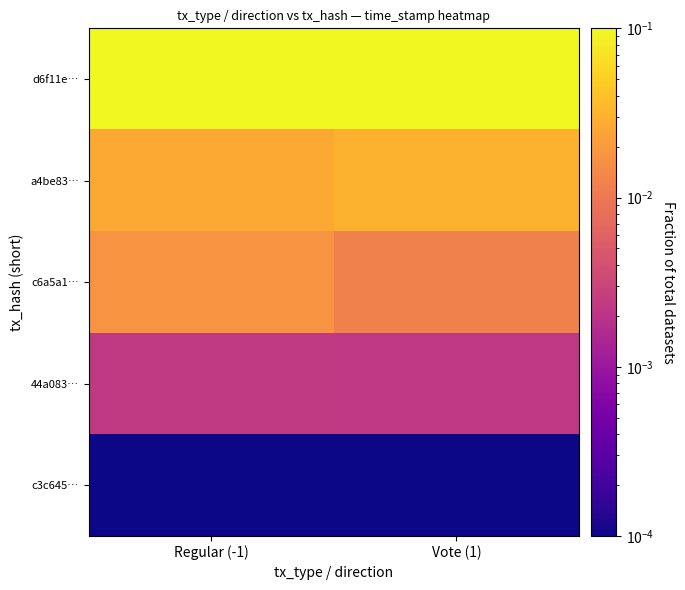

Reading right to left, extract all data points from this chart.

d6f11e…: Vote (1)=0.1	Regular (-1)=0.1
a4be83…: Vote (1)=0.0	Regular (-1)=0.0
c6a5a1…: Vote (1)=0.0	Regular (-1)=0.0
44a083…: Vote (1)=0.0	Regular (-1)=0.0
c3c645…: Vote (1)=0.0	Regular (-1)=0.0